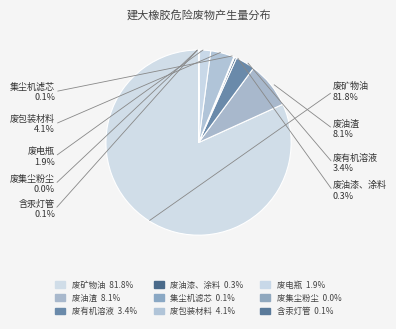

To the nearest percent, what percentage of the pie is 废电瓶?

2%